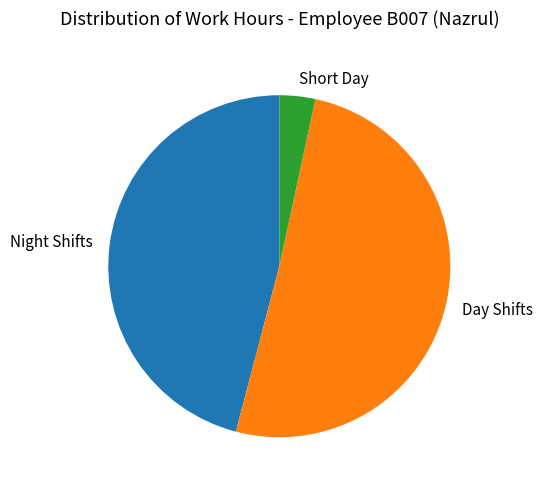

Is the sum of Day Shifts and Night Shifts greater than half?

Yes